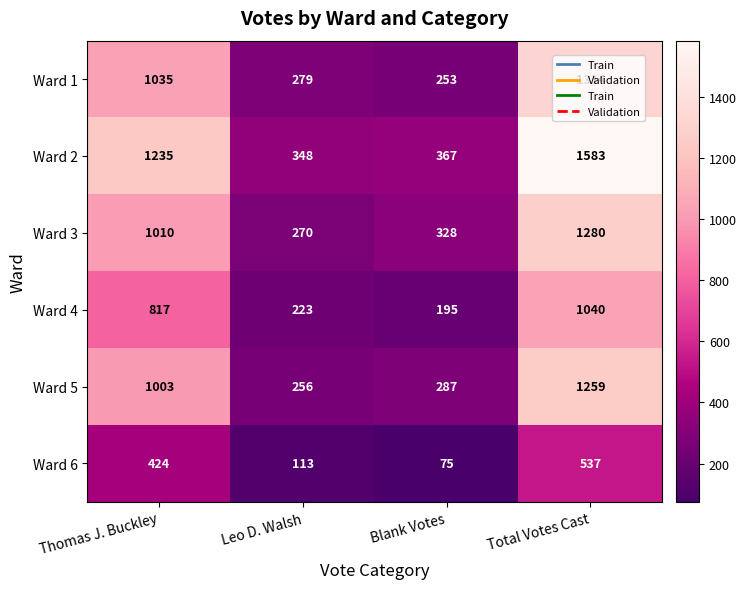

What is the average value of the Ward 6 series?

287